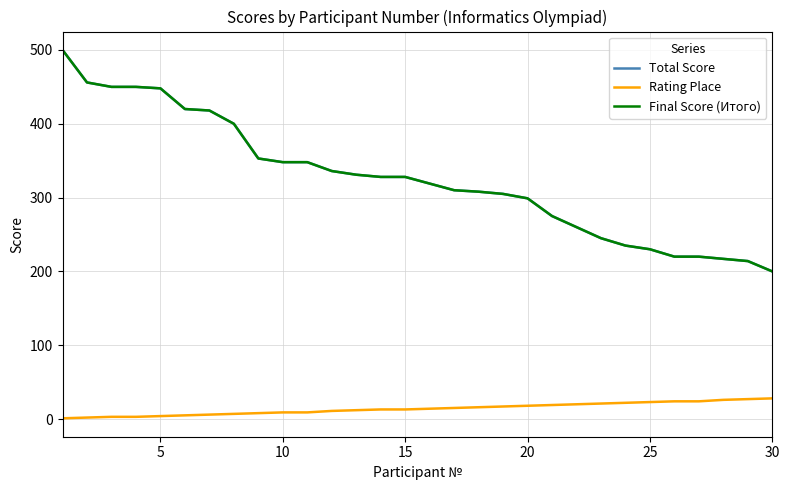

At how many categories does at least one series exceed 79?

30